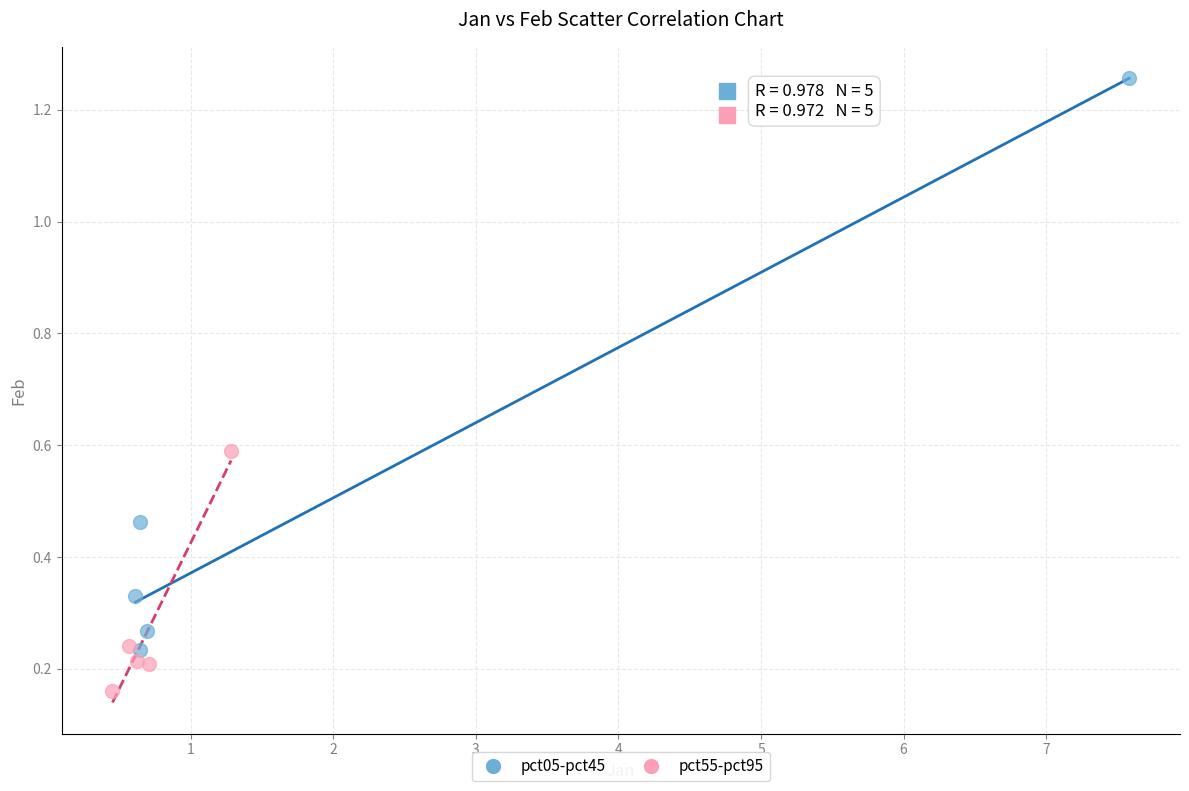

Which series reaches the minimum Y coordinate?

pct55-pct95